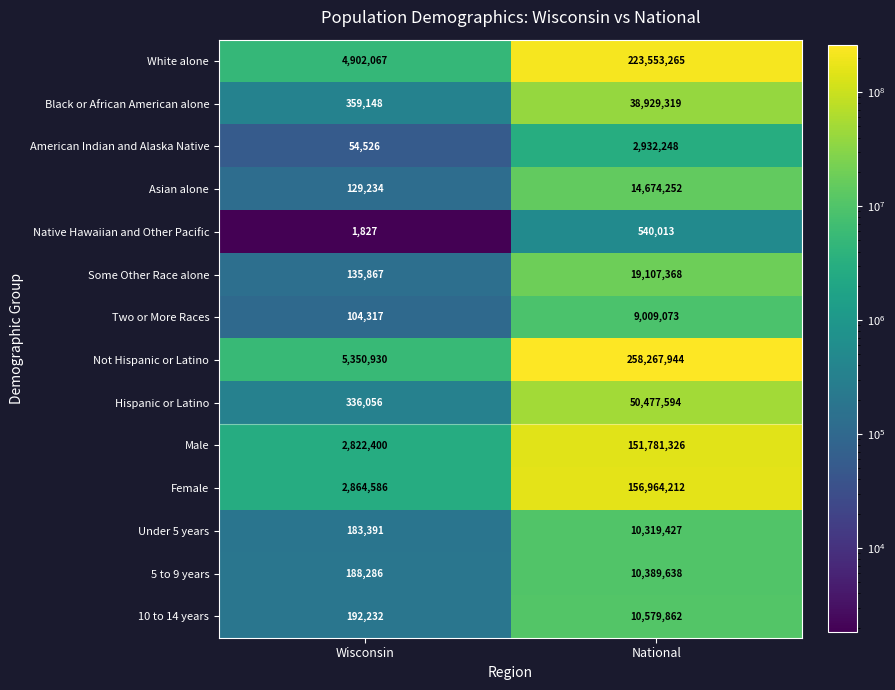

What is the spread (max minus min) of values at Wisconsin?

5349103